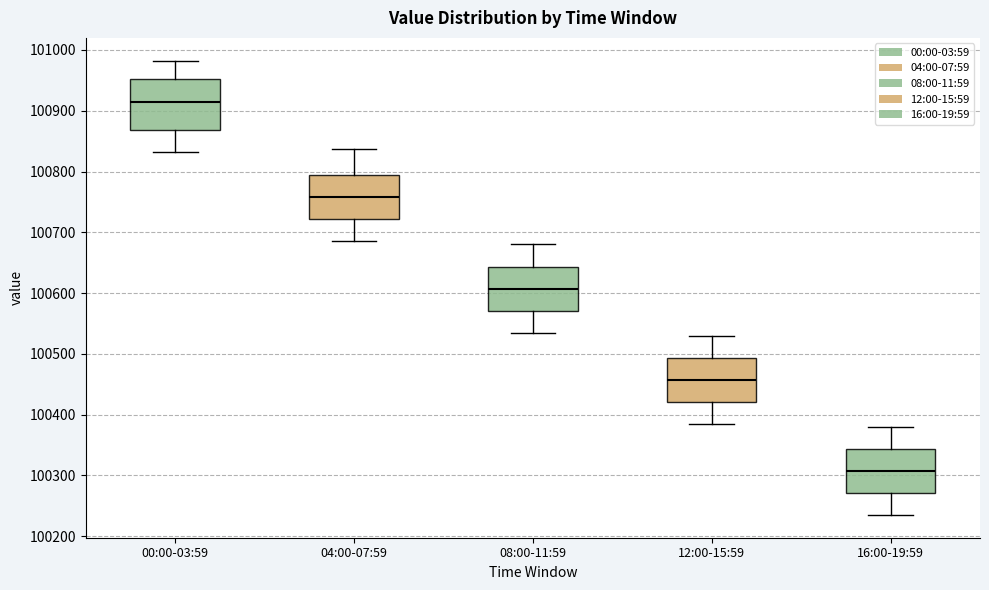

Reading left to right, transcribe this box plot: for each box, give where its median line is, the range the box spans, and where its two whiskers end, as read against the y-axis. The values are not printed on the chart, so give them approximately, as read against the axis.

00:00-03:59: median 100910, box 100870 to 100950, whiskers 100830 to 100980
04:00-07:59: median 100760, box 100720 to 100790, whiskers 100690 to 100840
08:00-11:59: median 100610, box 100570 to 100640, whiskers 100540 to 100680
12:00-15:59: median 100460, box 100420 to 100490, whiskers 100390 to 100530
16:00-19:59: median 100310, box 100270 to 100340, whiskers 100240 to 100380